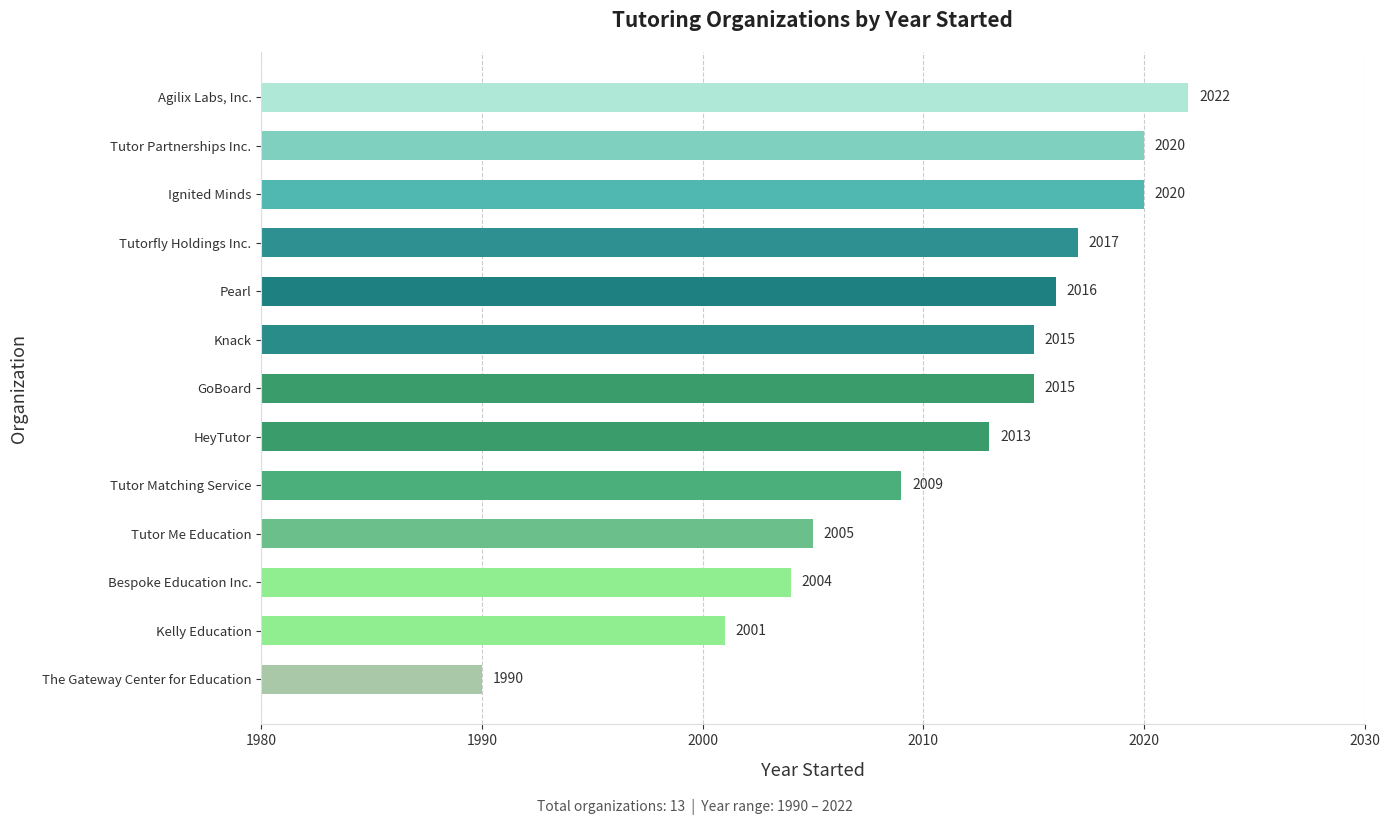

How many values are below 2015?

6